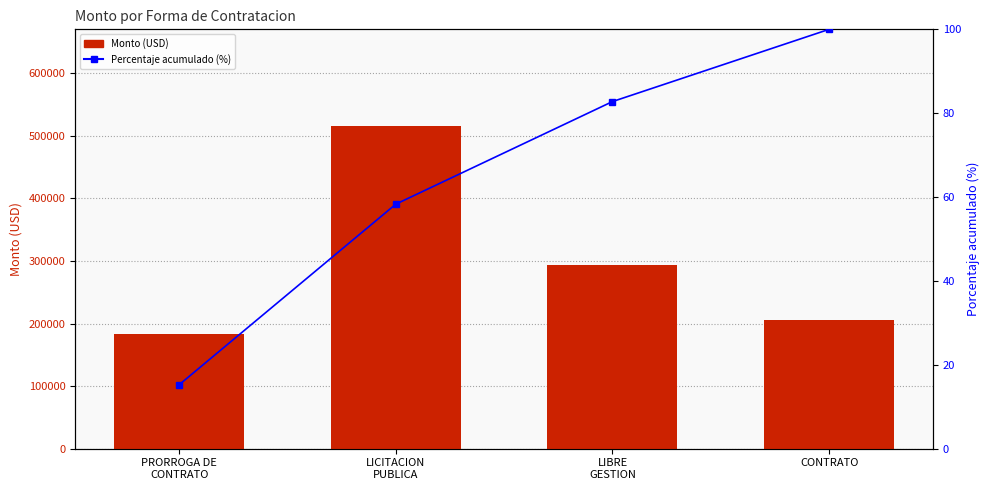

Is it true that Monto (USD) equals 182520.0 at PRORROGA DE
CONTRATO?

True